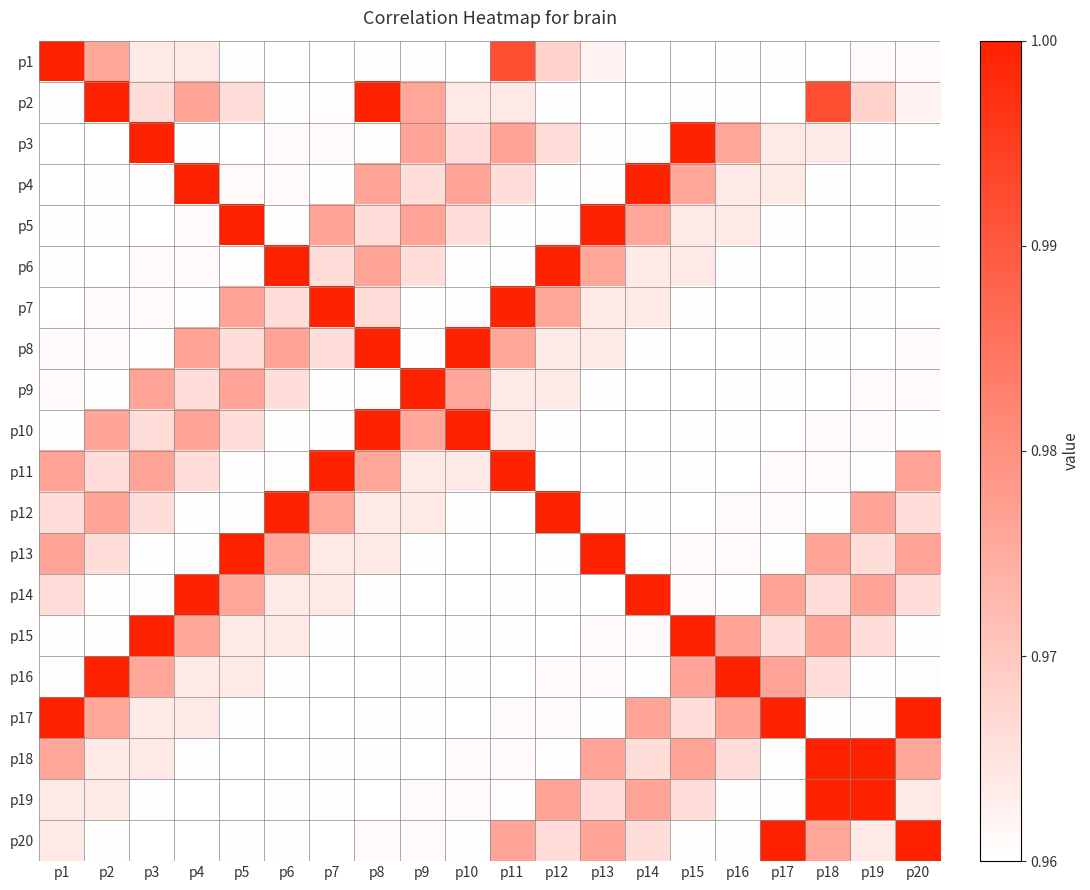

Reading left to right, transcribe all the data shown in this chart.

p1: p1=1.0	p2=1.0	p3=1.0	p4=1.0	p5=1.0	p6=1.0	p7=1.0	p8=1.0	p9=1.0	p10=1.0	p11=1.0	p12=1.0	p13=1.0	p14=1.0	p15=1.0	p16=1.0	p17=1.0	p18=1.0	p19=1.0	p20=1.0
p2: p1=1.0	p2=1.0	p3=1.0	p4=1.0	p5=1.0	p6=1.0	p7=1.0	p8=1.0	p9=1.0	p10=1.0	p11=1.0	p12=1.0	p13=1.0	p14=1.0	p15=1.0	p16=1.0	p17=1.0	p18=1.0	p19=1.0	p20=1.0
p3: p1=1.0	p2=1.0	p3=1.0	p4=1.0	p5=1.0	p6=1.0	p7=1.0	p8=1.0	p9=1.0	p10=1.0	p11=1.0	p12=1.0	p13=1.0	p14=1.0	p15=1.0	p16=1.0	p17=1.0	p18=1.0	p19=1.0	p20=1.0
p4: p1=1.0	p2=1.0	p3=1.0	p4=1.0	p5=1.0	p6=1.0	p7=1.0	p8=1.0	p9=1.0	p10=1.0	p11=1.0	p12=1.0	p13=1.0	p14=1.0	p15=1.0	p16=1.0	p17=1.0	p18=1.0	p19=1.0	p20=1.0
p5: p1=1.0	p2=1.0	p3=1.0	p4=1.0	p5=1.0	p6=1.0	p7=1.0	p8=1.0	p9=1.0	p10=1.0	p11=1.0	p12=1.0	p13=1.0	p14=1.0	p15=1.0	p16=1.0	p17=1.0	p18=1.0	p19=1.0	p20=1.0
p6: p1=1.0	p2=1.0	p3=1.0	p4=1.0	p5=1.0	p6=1.0	p7=1.0	p8=1.0	p9=1.0	p10=1.0	p11=1.0	p12=1.0	p13=1.0	p14=1.0	p15=1.0	p16=1.0	p17=1.0	p18=1.0	p19=1.0	p20=1.0
p7: p1=1.0	p2=1.0	p3=1.0	p4=1.0	p5=1.0	p6=1.0	p7=1.0	p8=1.0	p9=1.0	p10=1.0	p11=1.0	p12=1.0	p13=1.0	p14=1.0	p15=1.0	p16=1.0	p17=1.0	p18=1.0	p19=1.0	p20=1.0
p8: p1=1.0	p2=1.0	p3=1.0	p4=1.0	p5=1.0	p6=1.0	p7=1.0	p8=1.0	p9=1.0	p10=1.0	p11=1.0	p12=1.0	p13=1.0	p14=1.0	p15=1.0	p16=1.0	p17=1.0	p18=1.0	p19=1.0	p20=1.0
p9: p1=1.0	p2=1.0	p3=1.0	p4=1.0	p5=1.0	p6=1.0	p7=1.0	p8=1.0	p9=1.0	p10=1.0	p11=1.0	p12=1.0	p13=1.0	p14=1.0	p15=1.0	p16=1.0	p17=1.0	p18=1.0	p19=1.0	p20=1.0
p10: p1=1.0	p2=1.0	p3=1.0	p4=1.0	p5=1.0	p6=1.0	p7=1.0	p8=1.0	p9=1.0	p10=1.0	p11=1.0	p12=1.0	p13=1.0	p14=1.0	p15=1.0	p16=1.0	p17=1.0	p18=1.0	p19=1.0	p20=1.0
p11: p1=1.0	p2=1.0	p3=1.0	p4=1.0	p5=1.0	p6=1.0	p7=1.0	p8=1.0	p9=1.0	p10=1.0	p11=1.0	p12=1.0	p13=1.0	p14=1.0	p15=1.0	p16=1.0	p17=1.0	p18=1.0	p19=1.0	p20=1.0
p12: p1=1.0	p2=1.0	p3=1.0	p4=1.0	p5=1.0	p6=1.0	p7=1.0	p8=1.0	p9=1.0	p10=1.0	p11=1.0	p12=1.0	p13=1.0	p14=1.0	p15=1.0	p16=1.0	p17=1.0	p18=1.0	p19=1.0	p20=1.0
p13: p1=1.0	p2=1.0	p3=1.0	p4=1.0	p5=1.0	p6=1.0	p7=1.0	p8=1.0	p9=1.0	p10=1.0	p11=1.0	p12=1.0	p13=1.0	p14=1.0	p15=1.0	p16=1.0	p17=1.0	p18=1.0	p19=1.0	p20=1.0
p14: p1=1.0	p2=1.0	p3=1.0	p4=1.0	p5=1.0	p6=1.0	p7=1.0	p8=1.0	p9=1.0	p10=1.0	p11=1.0	p12=1.0	p13=1.0	p14=1.0	p15=1.0	p16=1.0	p17=1.0	p18=1.0	p19=1.0	p20=1.0
p15: p1=1.0	p2=1.0	p3=1.0	p4=1.0	p5=1.0	p6=1.0	p7=1.0	p8=1.0	p9=1.0	p10=1.0	p11=1.0	p12=1.0	p13=1.0	p14=1.0	p15=1.0	p16=1.0	p17=1.0	p18=1.0	p19=1.0	p20=1.0
p16: p1=1.0	p2=1.0	p3=1.0	p4=1.0	p5=1.0	p6=1.0	p7=1.0	p8=1.0	p9=1.0	p10=1.0	p11=1.0	p12=1.0	p13=1.0	p14=1.0	p15=1.0	p16=1.0	p17=1.0	p18=1.0	p19=1.0	p20=1.0
p17: p1=1.0	p2=1.0	p3=1.0	p4=1.0	p5=1.0	p6=1.0	p7=1.0	p8=1.0	p9=1.0	p10=1.0	p11=1.0	p12=1.0	p13=1.0	p14=1.0	p15=1.0	p16=1.0	p17=1.0	p18=1.0	p19=1.0	p20=1.0
p18: p1=1.0	p2=1.0	p3=1.0	p4=1.0	p5=1.0	p6=1.0	p7=1.0	p8=1.0	p9=1.0	p10=1.0	p11=1.0	p12=1.0	p13=1.0	p14=1.0	p15=1.0	p16=1.0	p17=1.0	p18=1.0	p19=1.0	p20=1.0
p19: p1=1.0	p2=1.0	p3=1.0	p4=1.0	p5=1.0	p6=1.0	p7=1.0	p8=1.0	p9=1.0	p10=1.0	p11=1.0	p12=1.0	p13=1.0	p14=1.0	p15=1.0	p16=1.0	p17=1.0	p18=1.0	p19=1.0	p20=1.0
p20: p1=1.0	p2=1.0	p3=1.0	p4=1.0	p5=1.0	p6=1.0	p7=1.0	p8=1.0	p9=1.0	p10=1.0	p11=1.0	p12=1.0	p13=1.0	p14=1.0	p15=1.0	p16=1.0	p17=1.0	p18=1.0	p19=1.0	p20=1.0